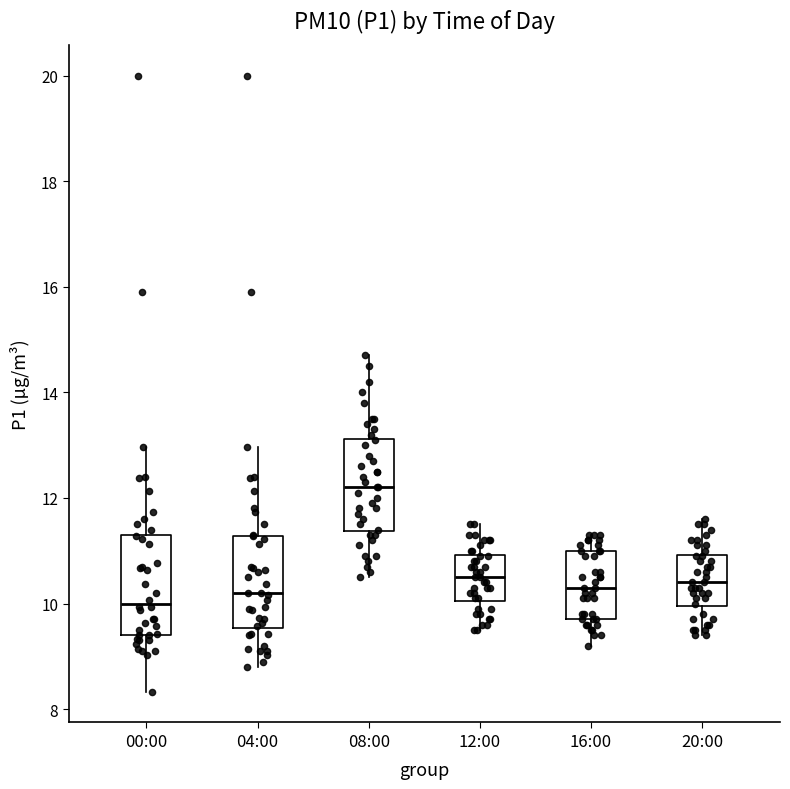

Where does the median line of the box for 04:00 sit on the y-axis? The values are not printed on the chart, so give them approximately, as read against the axis.

10.2